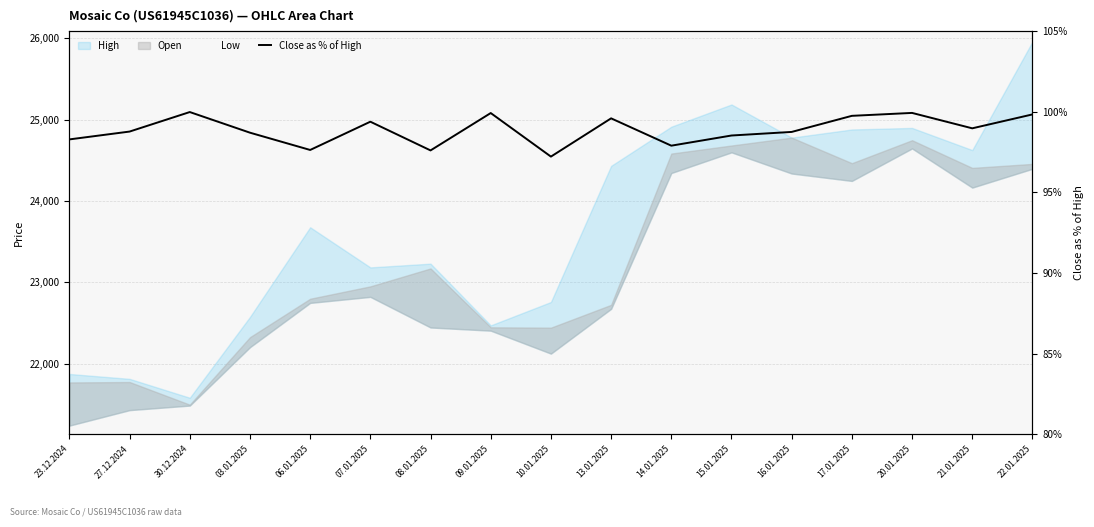

What is the value of the 5th point from the left?

97.6